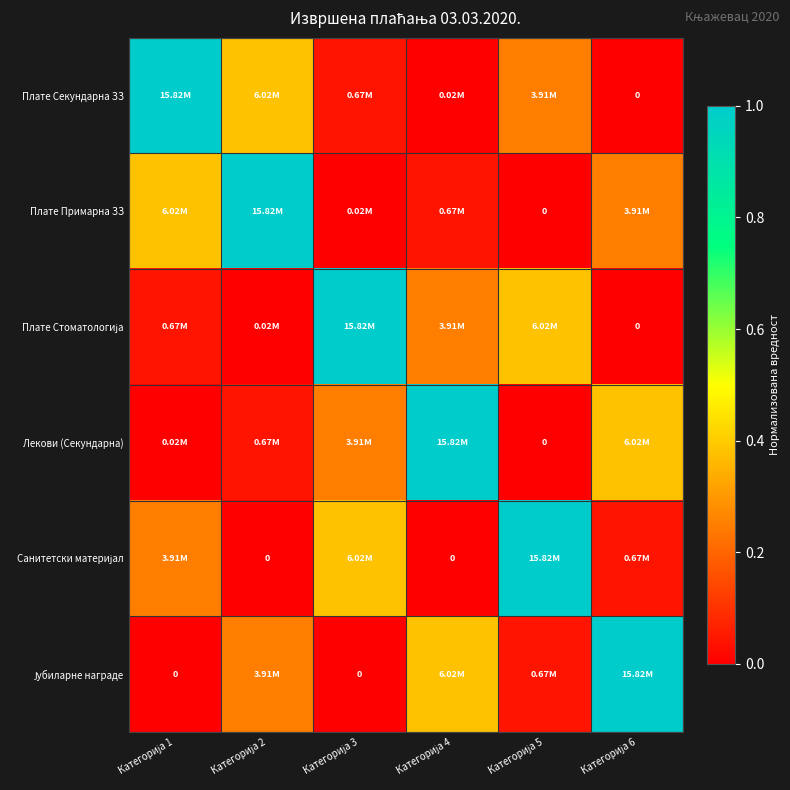

What is the sum of all Јубиларне награде values?

1.7